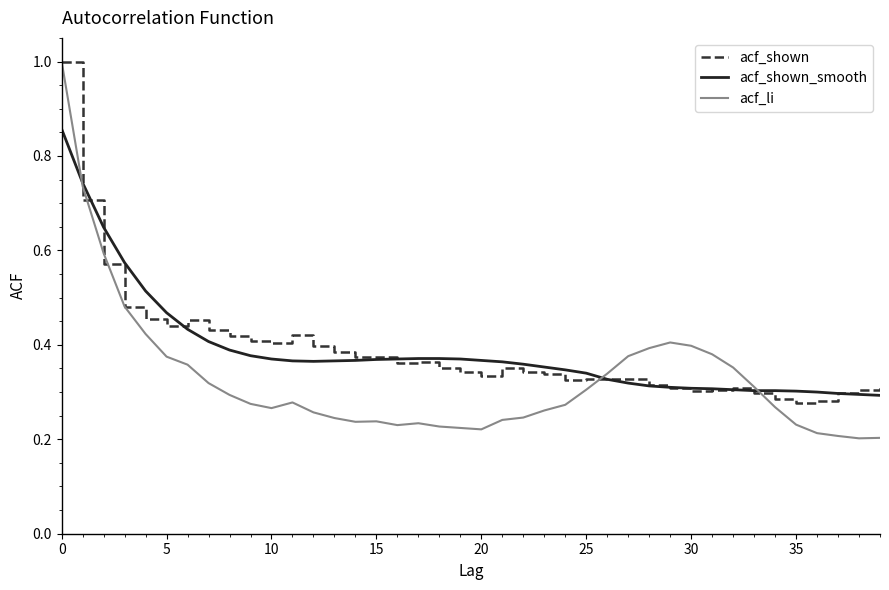

Which series has the largest range (max minus min)?

acf_li